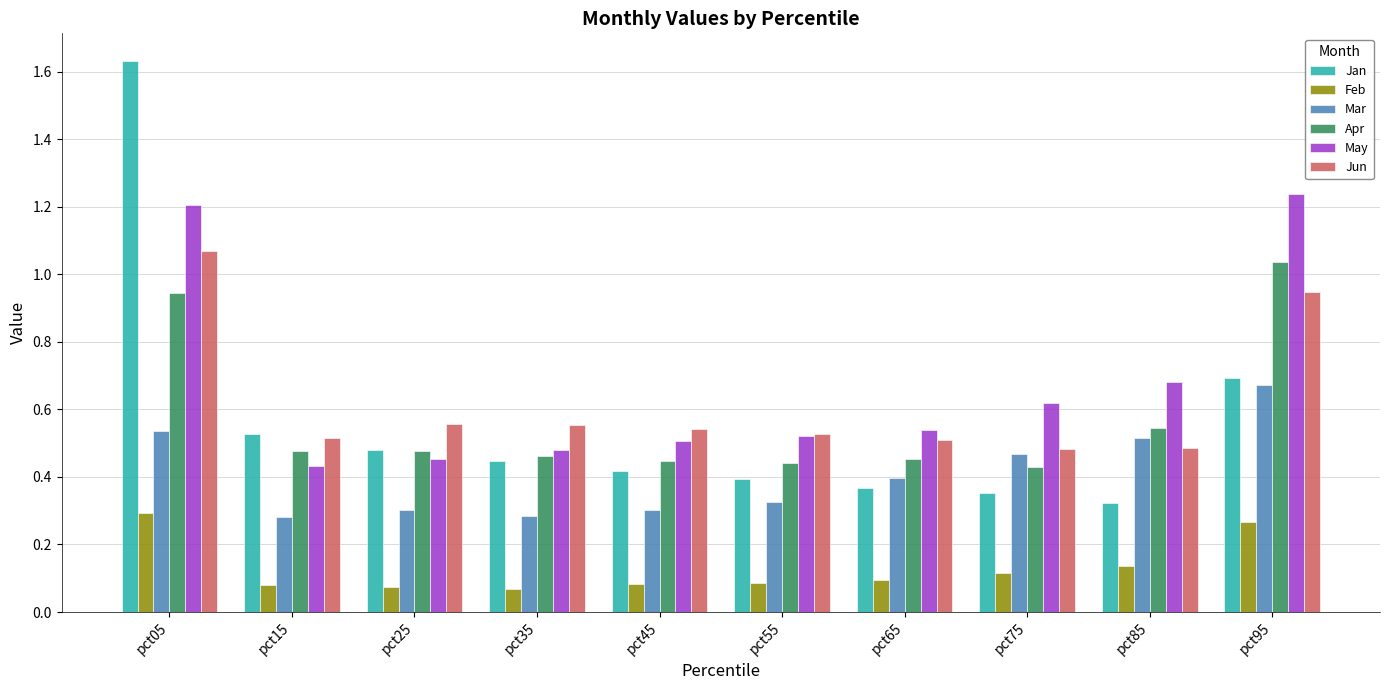

What are all the series names shown in the legend?

Jan, Feb, Mar, Apr, May, Jun